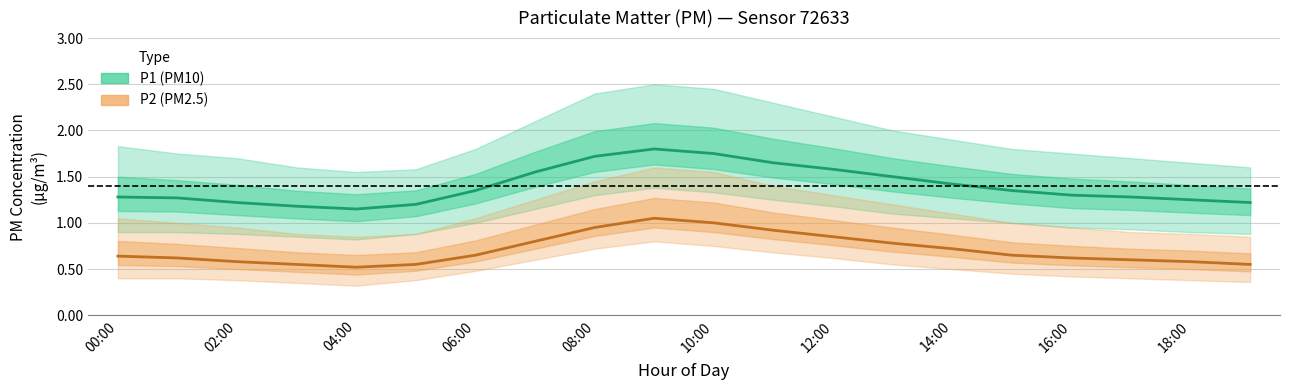

How many interior local peaks does the P1 (PM10) series have?

1